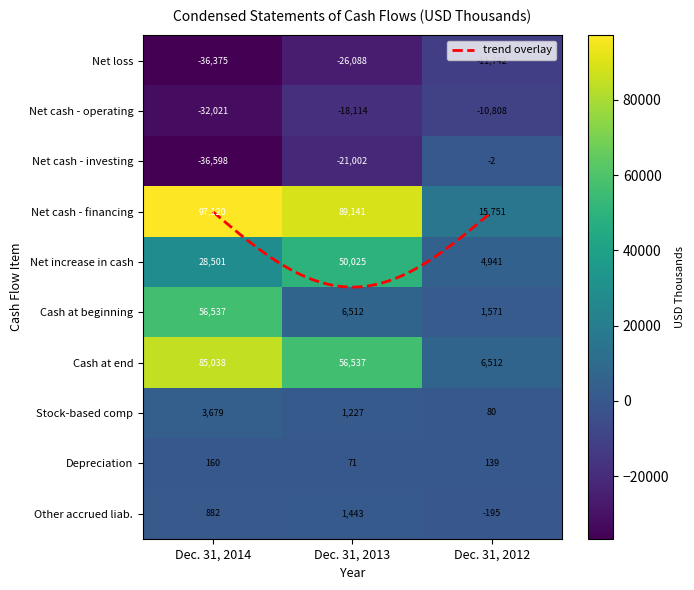

At which label is Other accrued liabilities closest to 624?

Dec. 31, 2014